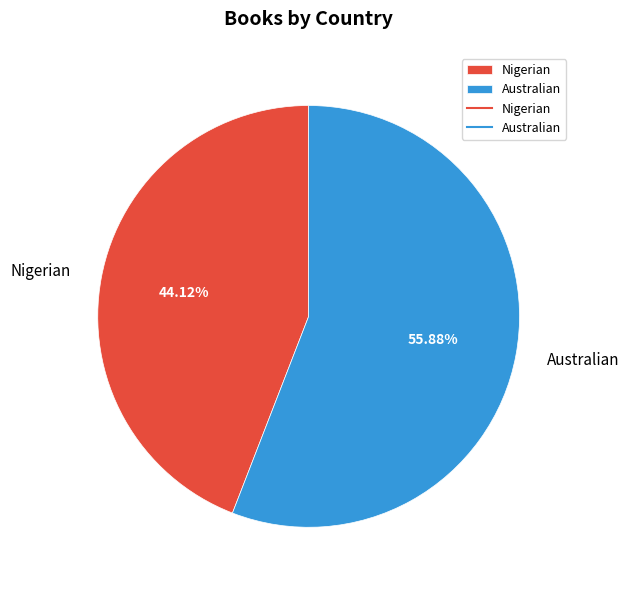

The Nigerian slice represents 44% of the pie. True or false?

True